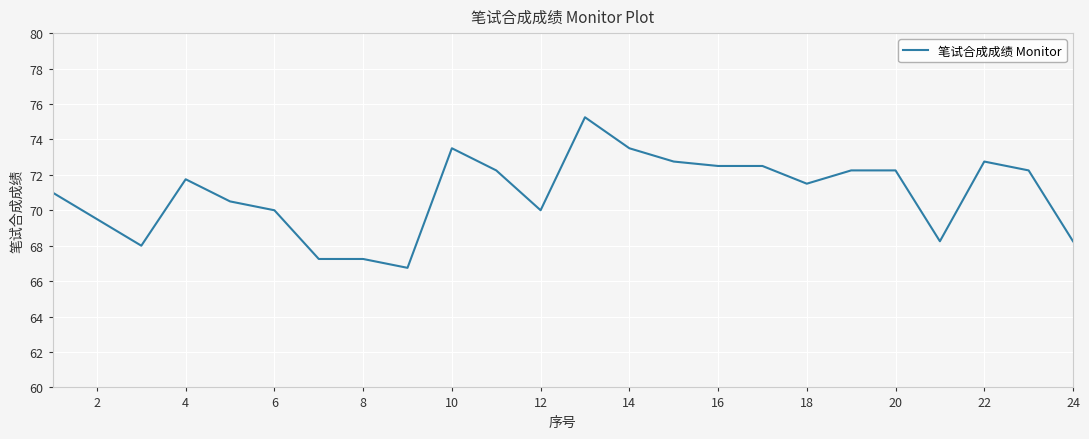

What is the smallest value displayed?

66.8